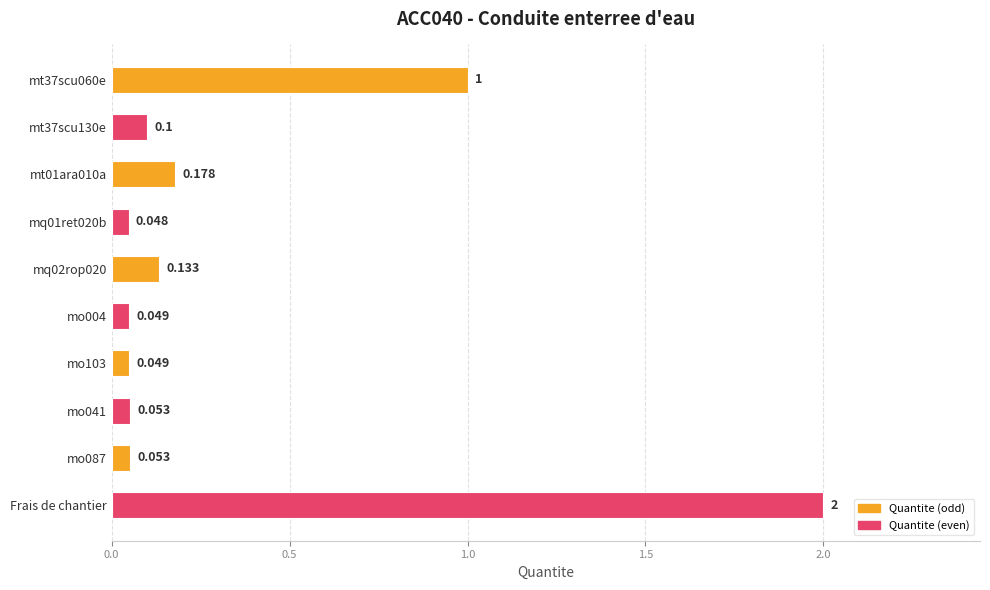

How many bars are there in total?

10